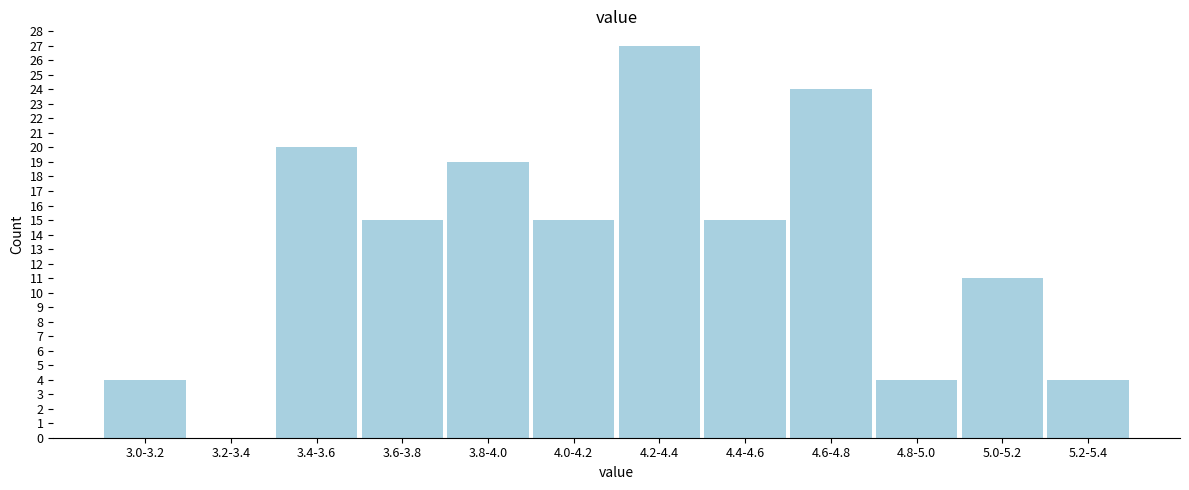

Reading right to left, extract all data points from this chart.

5.2-5.4=4	5.0-5.2=11	4.8-5.0=4	4.6-4.8=24	4.4-4.6=15	4.2-4.4=27	4.0-4.2=15	3.8-4.0=19	3.6-3.8=15	3.4-3.6=20	3.2-3.4=0	3.0-3.2=4